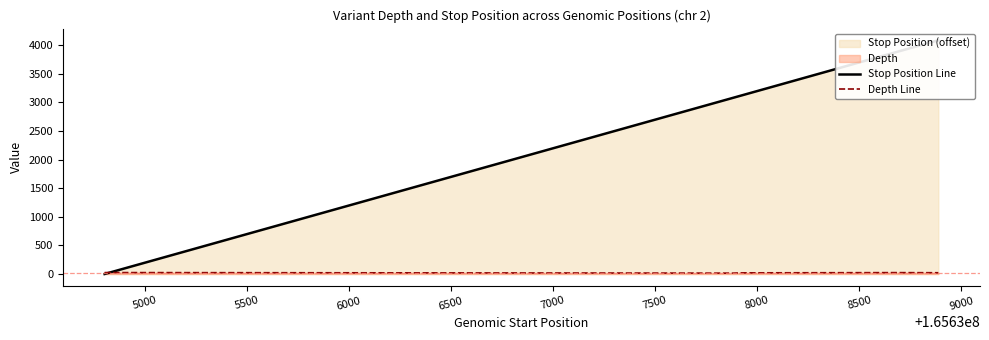

At which label is Depth Line closest to 20?

5500